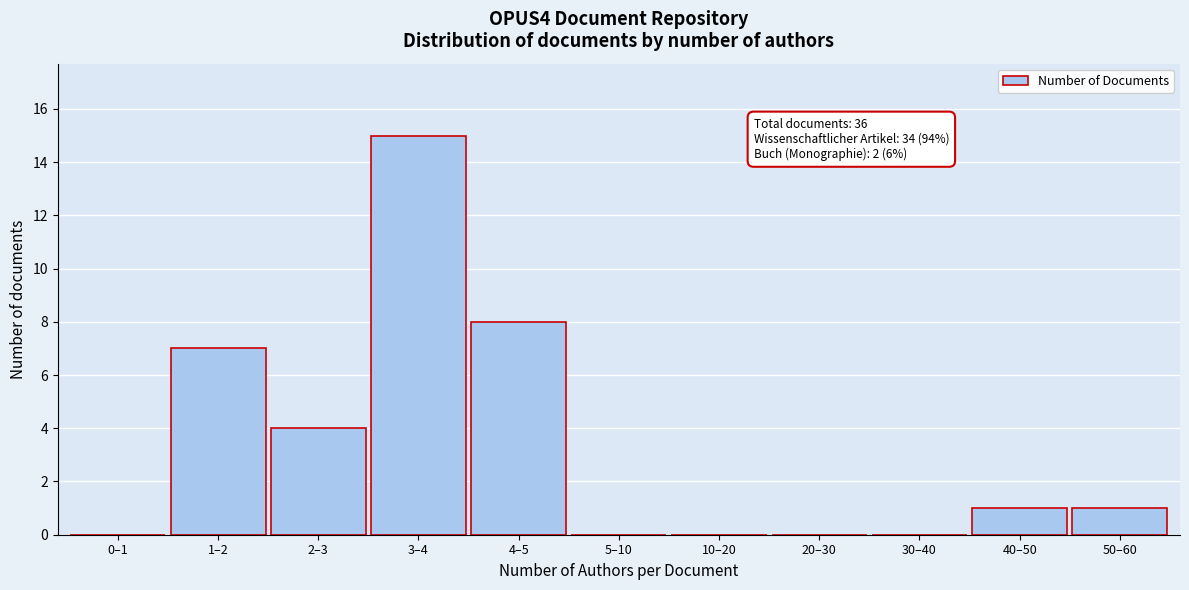

Reading left to right, extract all data points from this chart.

0–1=0	1–2=7	2–3=4	3–4=15	4–5=8	5–10=0	10–20=0	20–30=0	30–40=0	40–50=1	50–60=1